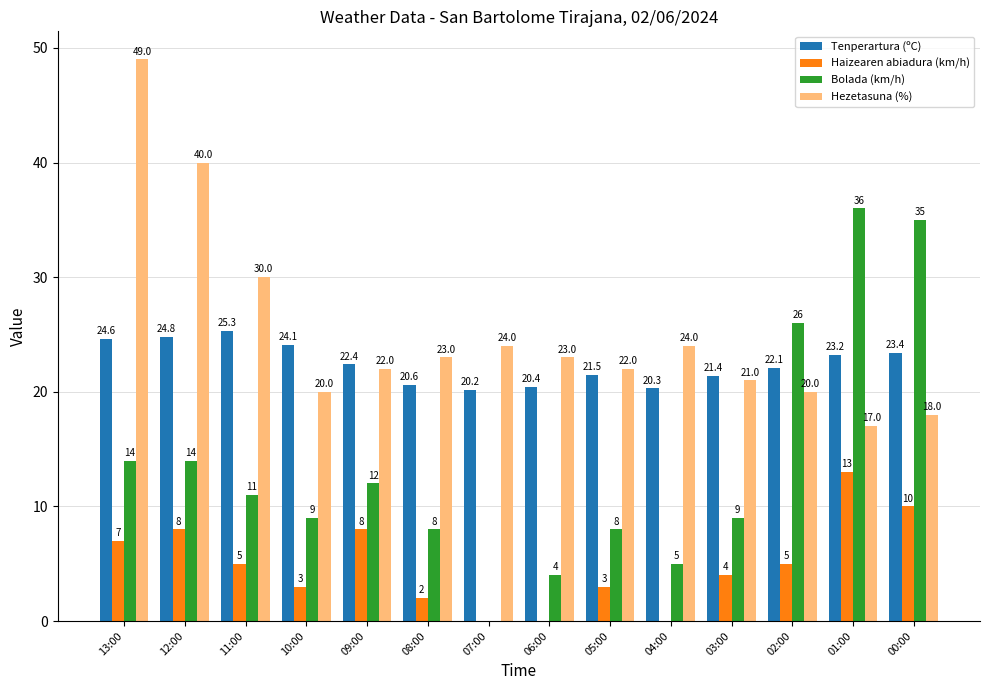

How many categories are shown in the chart?

14